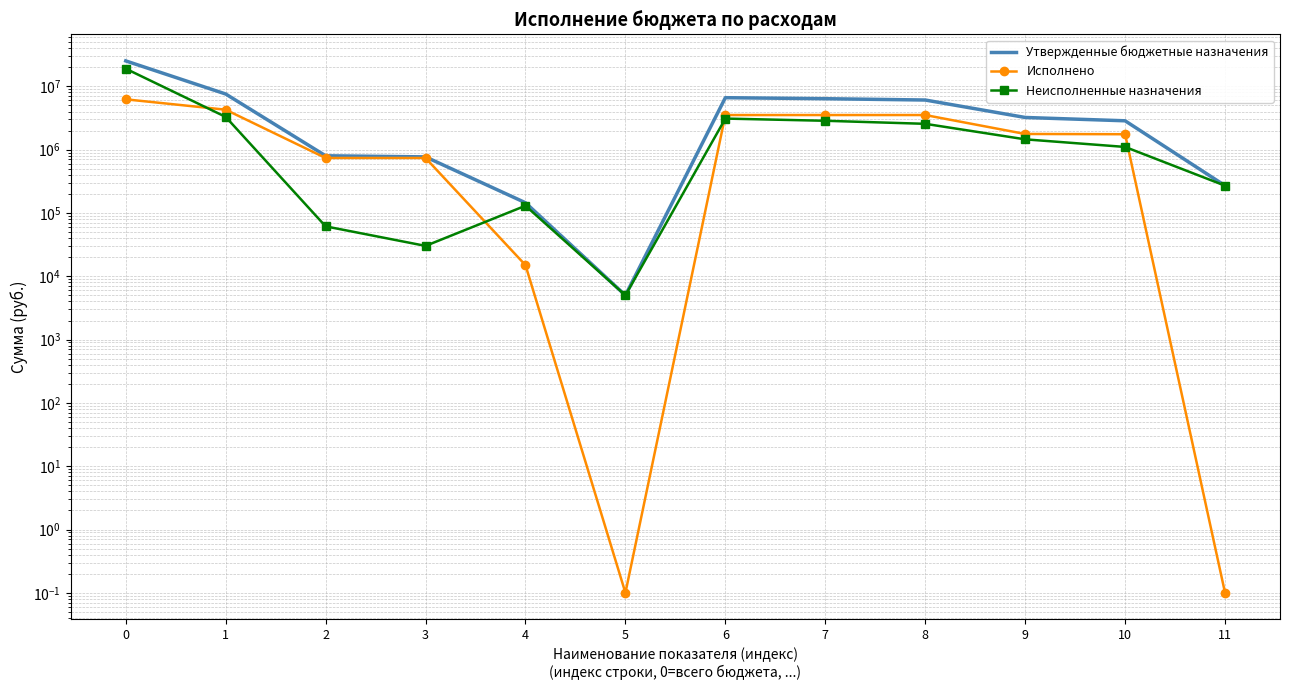

True or false: Утвержденные бюджетные назначения and Исполнено intersect in this chart.

False